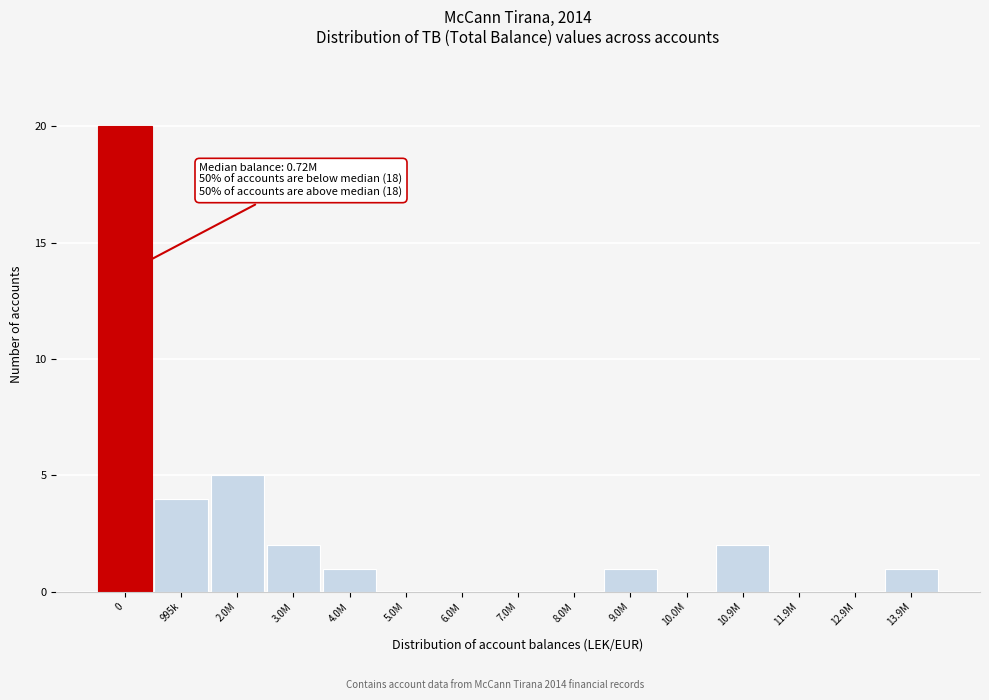

Reading right to left, list all the values displayed in this chart.

13.9M=1	12.9M=0	11.9M=0	10.9M=2	10.0M=0	9.0M=1	8.0M=0	7.0M=0	6.0M=0	5.0M=0	4.0M=1	3.0M=2	2.0M=5	995k=4	0=20